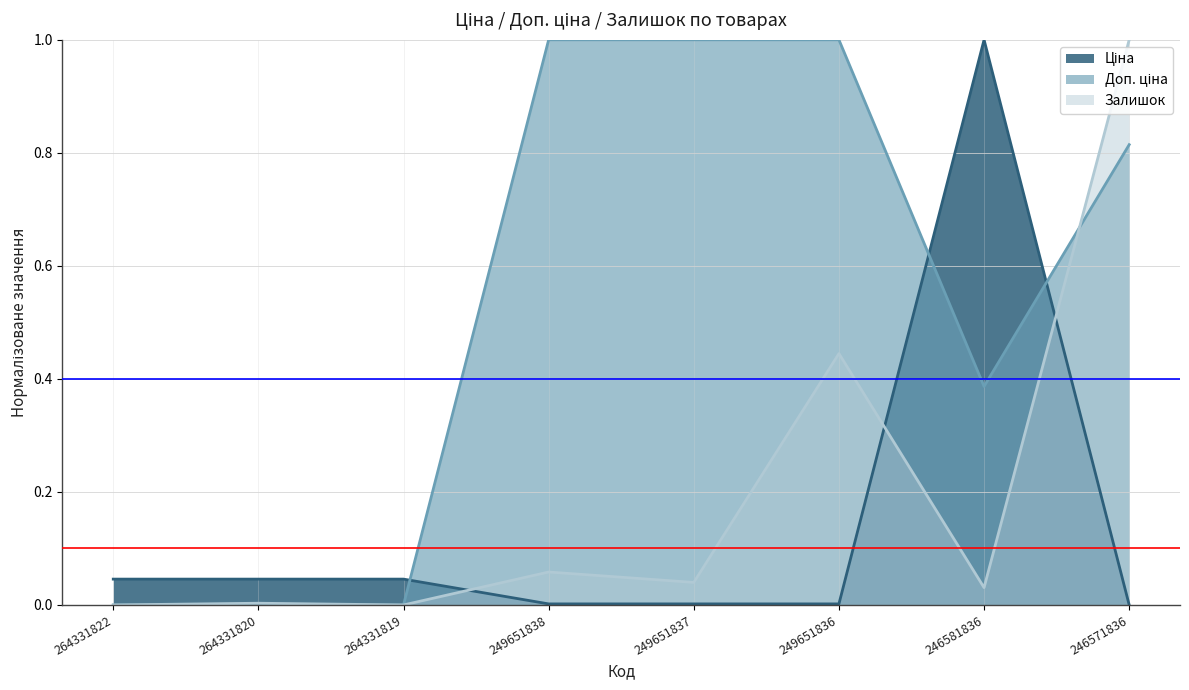

Reading left to right, what are all the values shown in this chart?

Ціна: 0.0	0.0	0.0	0.0	0.0	0.0	1.0	0.0
Доп. ціна: 0.0	0.0	0.0	1.0	1.0	1.0	0.4	0.8
Залишок: 0.0	0.0	0.0	0.1	0.0	0.4	0.0	1.0